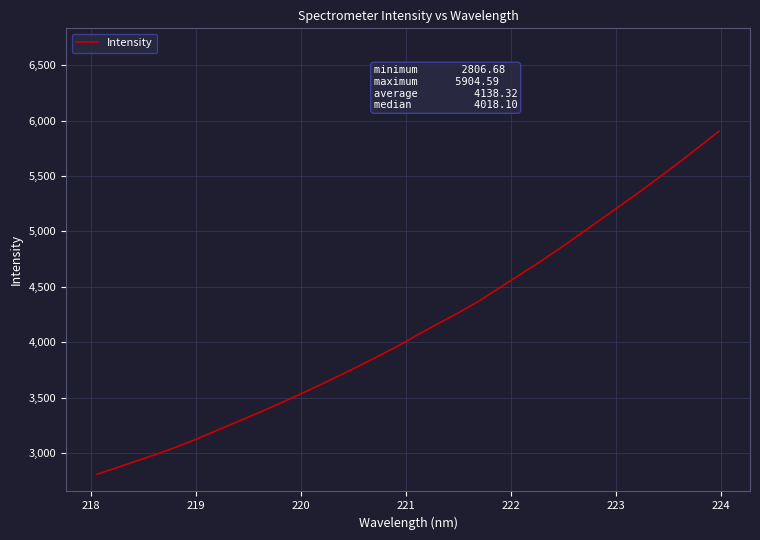

What is the smallest value displayed?

2806.7